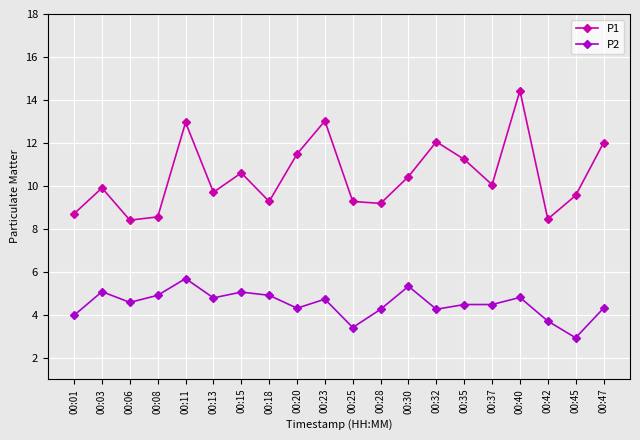

What is the sum of the P2 values at 00:30 and 00:01?

9.3